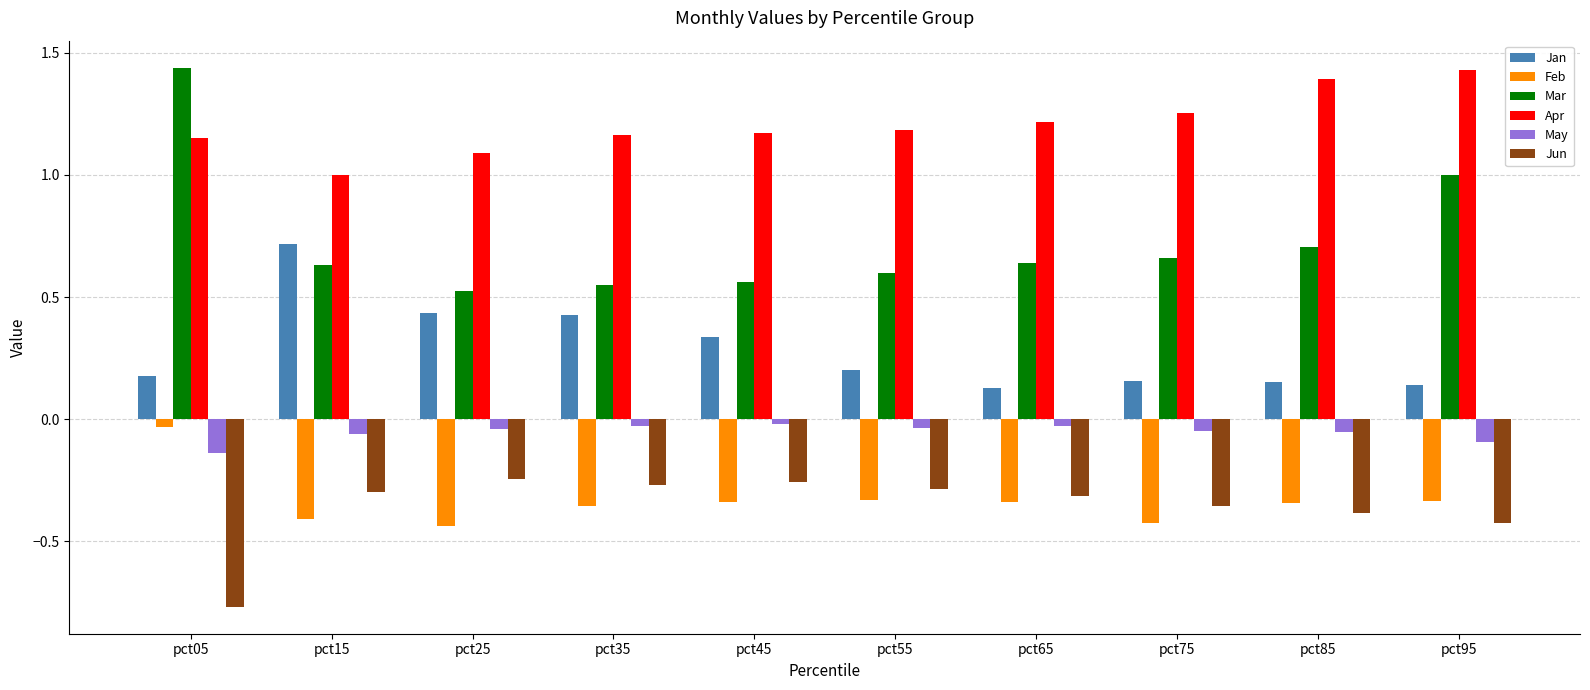

The value of Jun at pct05 is -1.3. True or false?

False